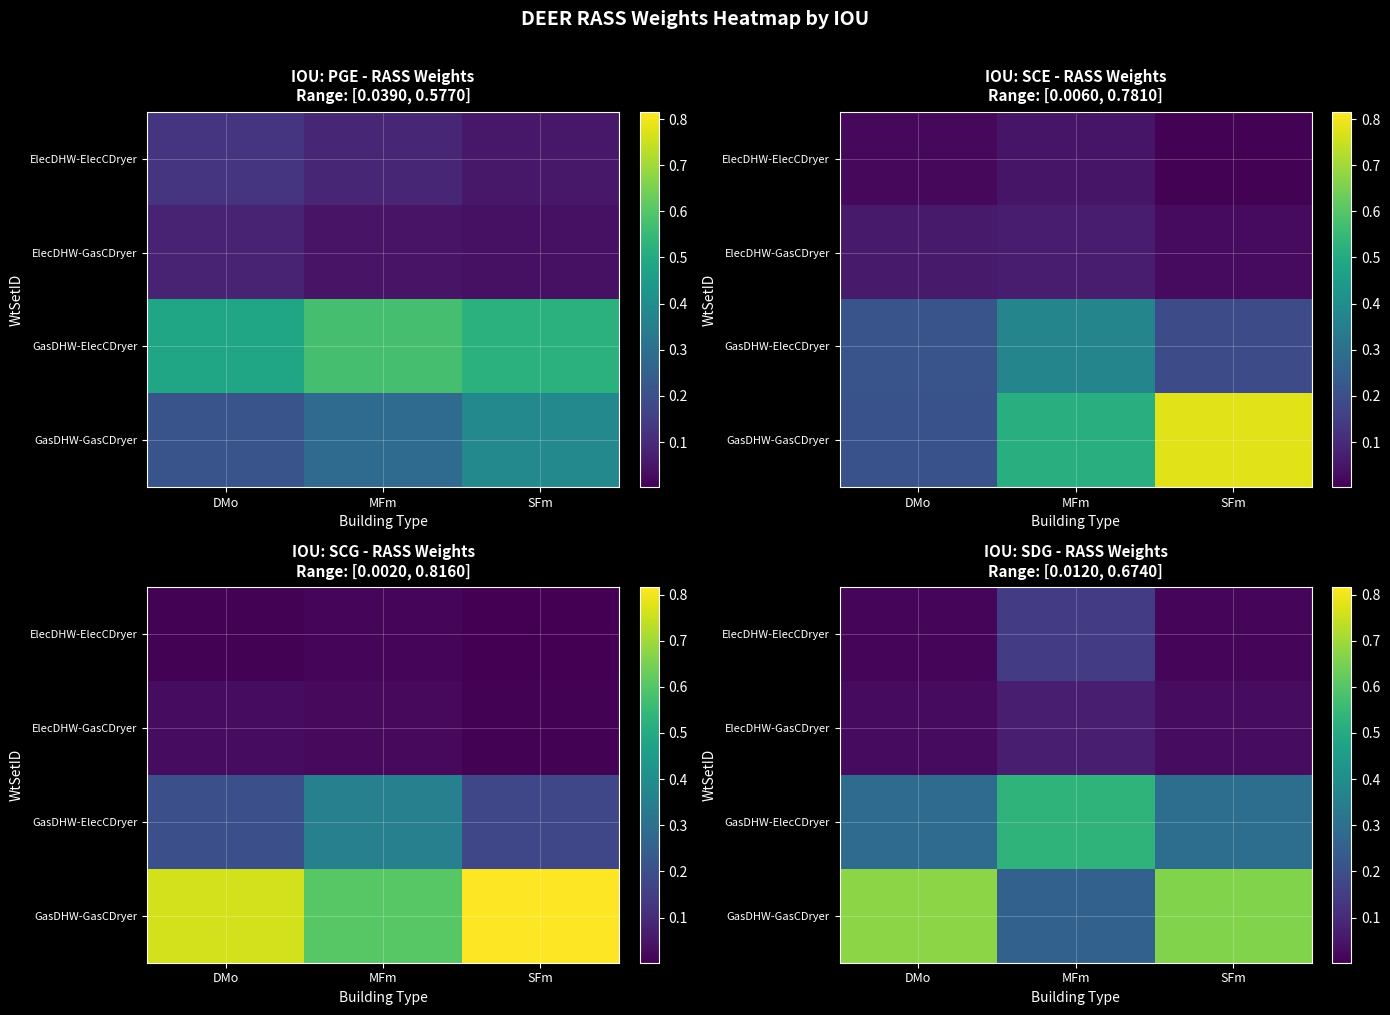

Between DMo and SFm, which series saw the biggest shift?

GasDHW-GasCDryer